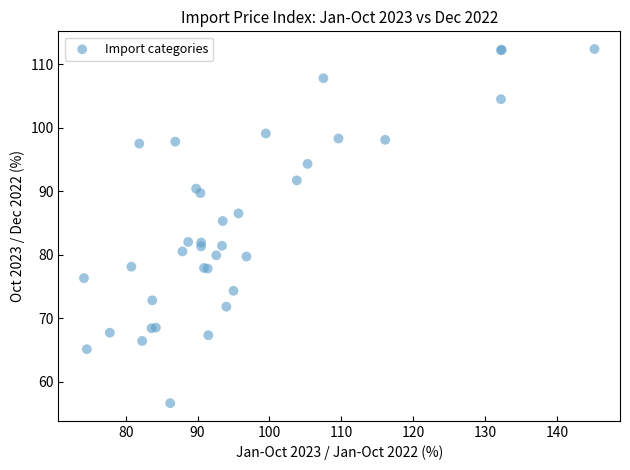

What Y value in the scatter plot is closest to 84?

85.3